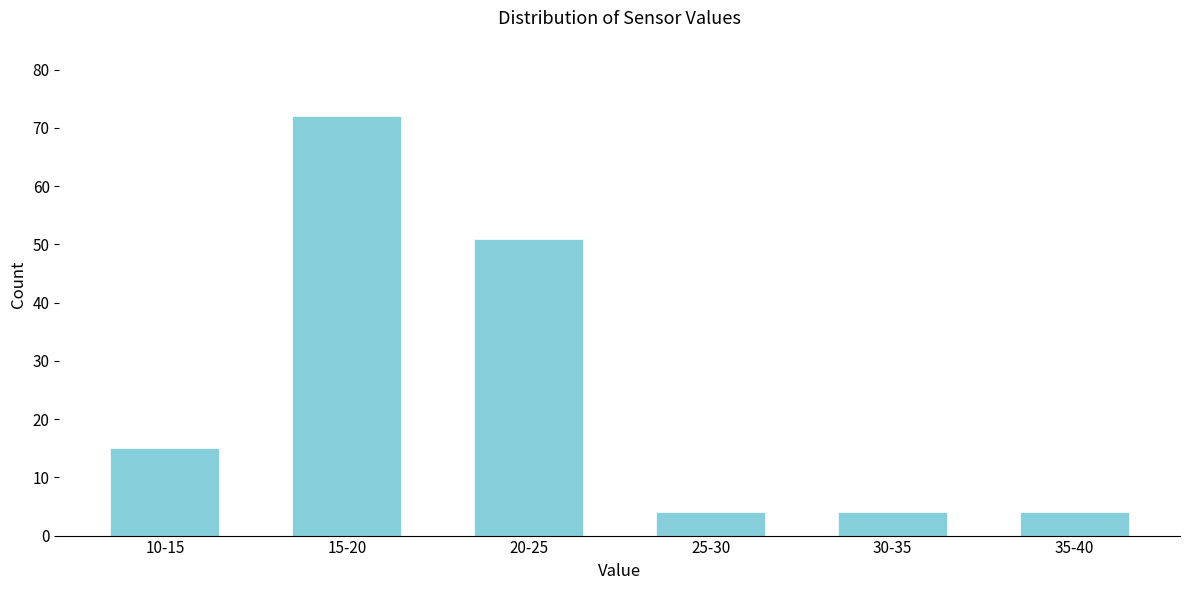

Reading left to right, list all the values displayed in this chart.

15	72	51	4	4	4